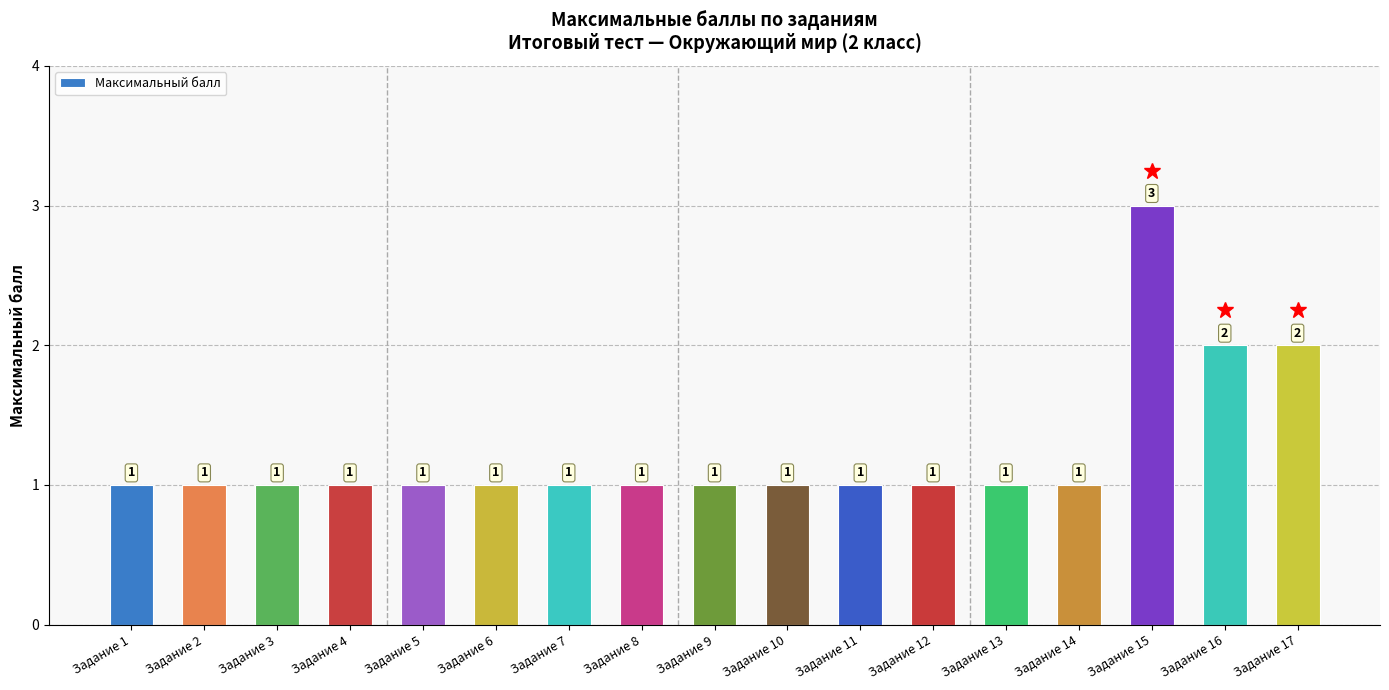

What is the sum of all values?

21